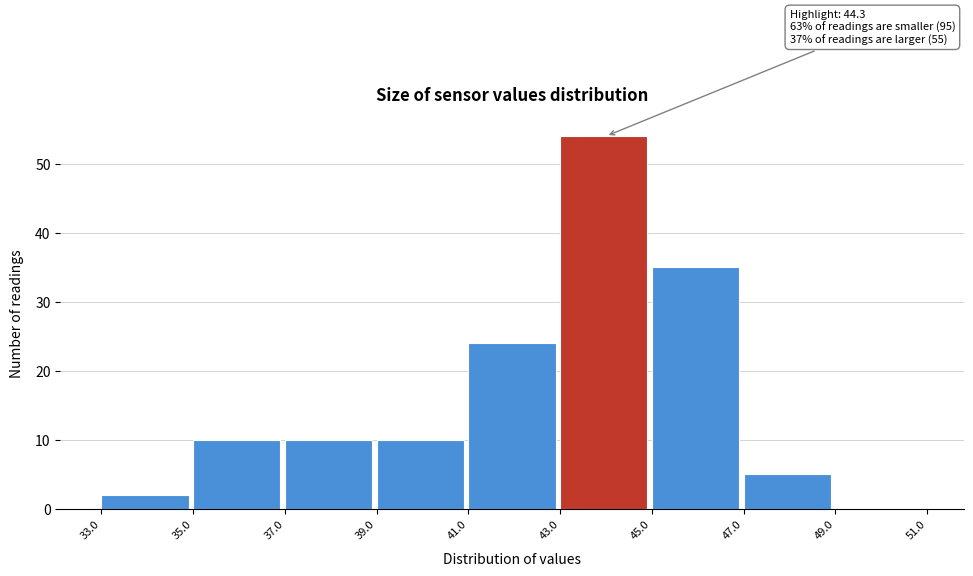

Over which range of the x-axis is the bar tallest?

43.0 to 45.0